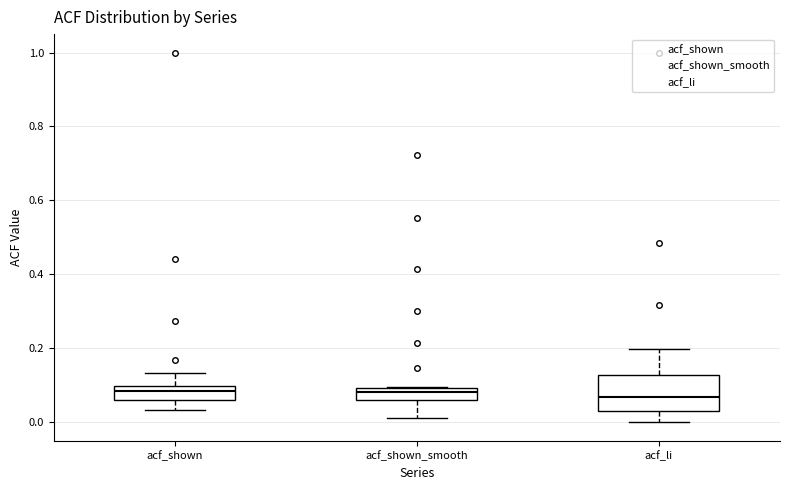

Reading left to right, transcribe this box plot: for each box, give where its median line is, the range the box spans, and where its two whiskers end, as read against the y-axis. The values are not printed on the chart, so give them approximately, as read against the axis.

acf_shown: median 0.08, box 0.06 to 0.10, whiskers 0.04 to 0.14
acf_shown_smooth: median 0.08, box 0.06 to 0.10, whiskers 0.02 to 0.10
acf_li: median 0.06, box 0.04 to 0.12, whiskers 0.00 to 0.20